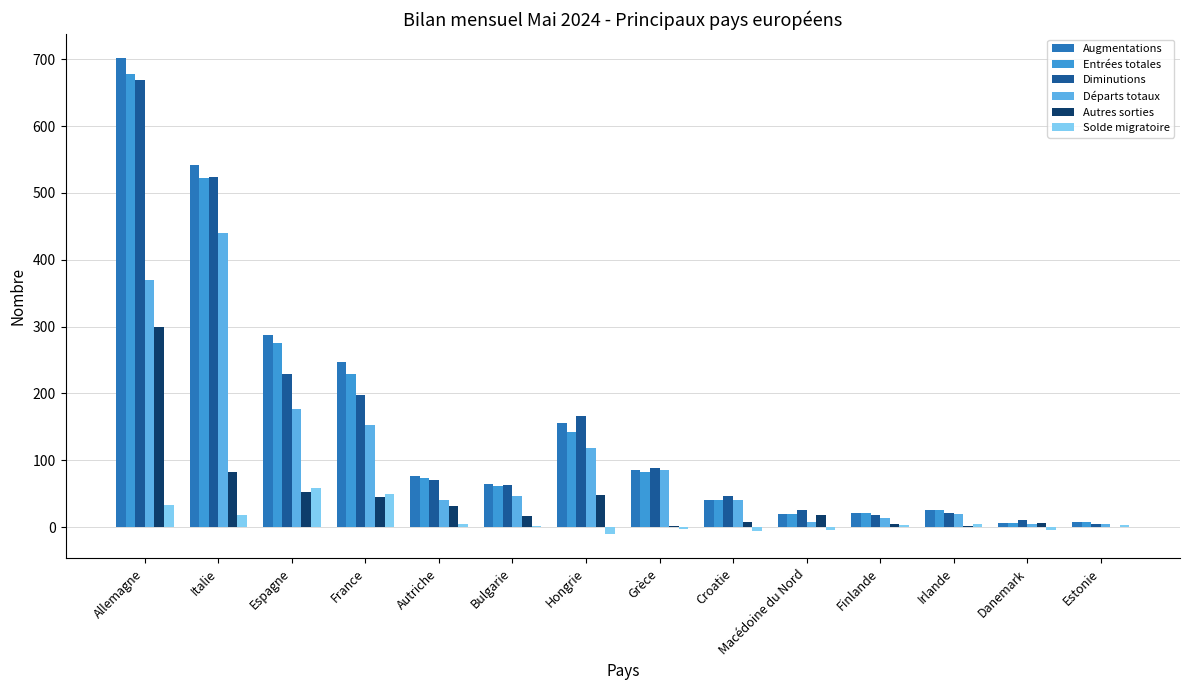

The Augmentations series shows 182 at Espagne. True or false?

False